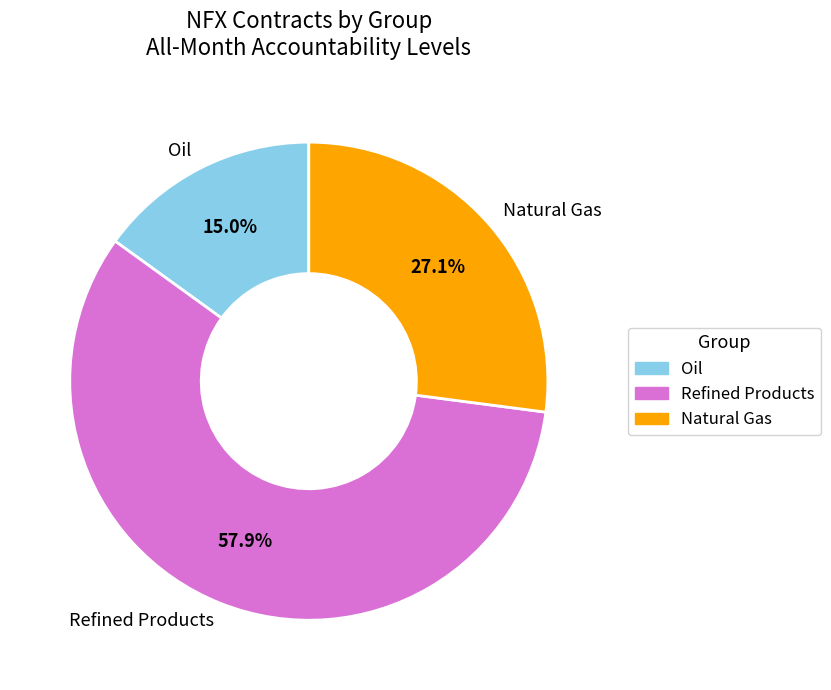

Which slice is the largest?

Refined Products